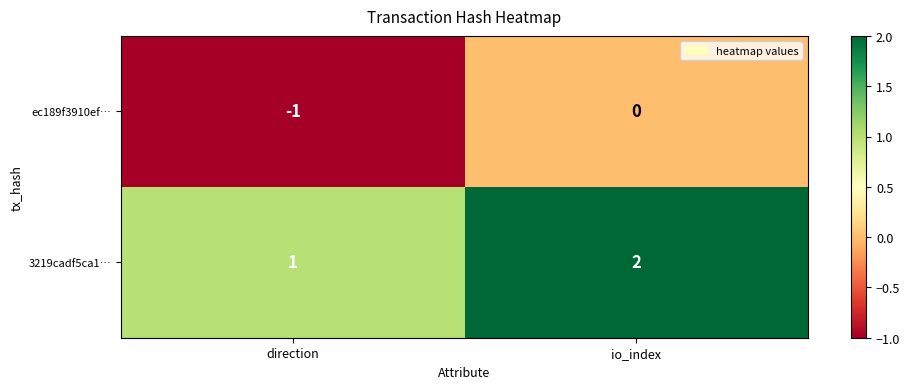

How many distinct data groups are displayed?

2